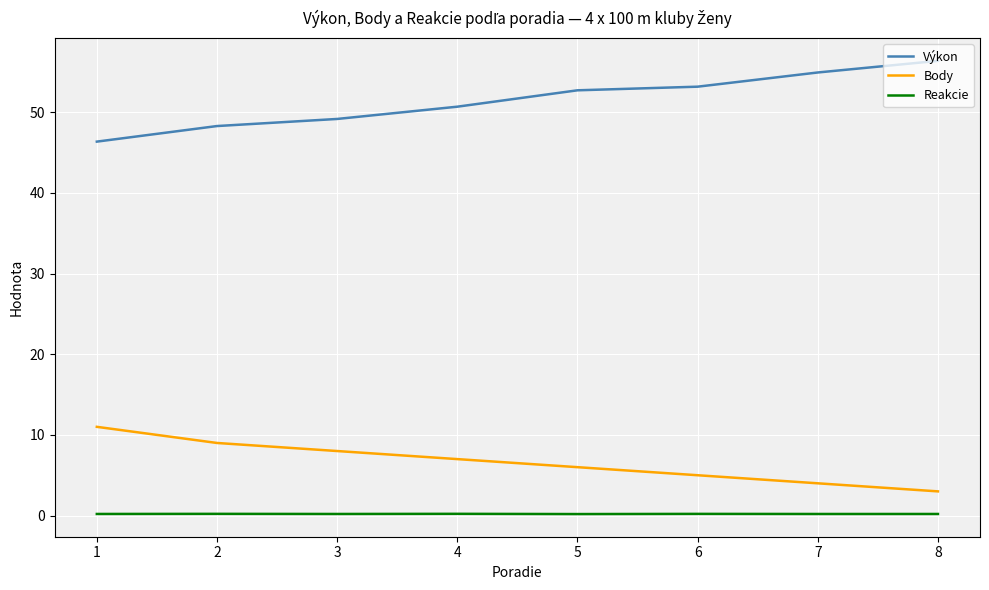

Does the chart have visible grid lines?

Yes